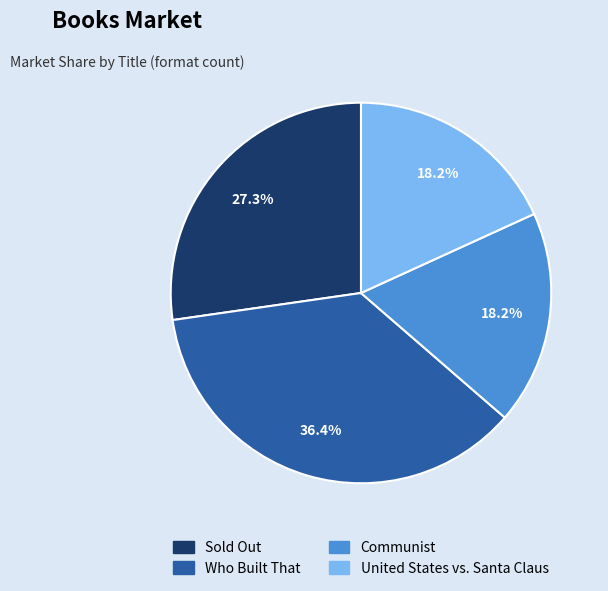

To the nearest percent, what percentage of the pie is Communist?

18%